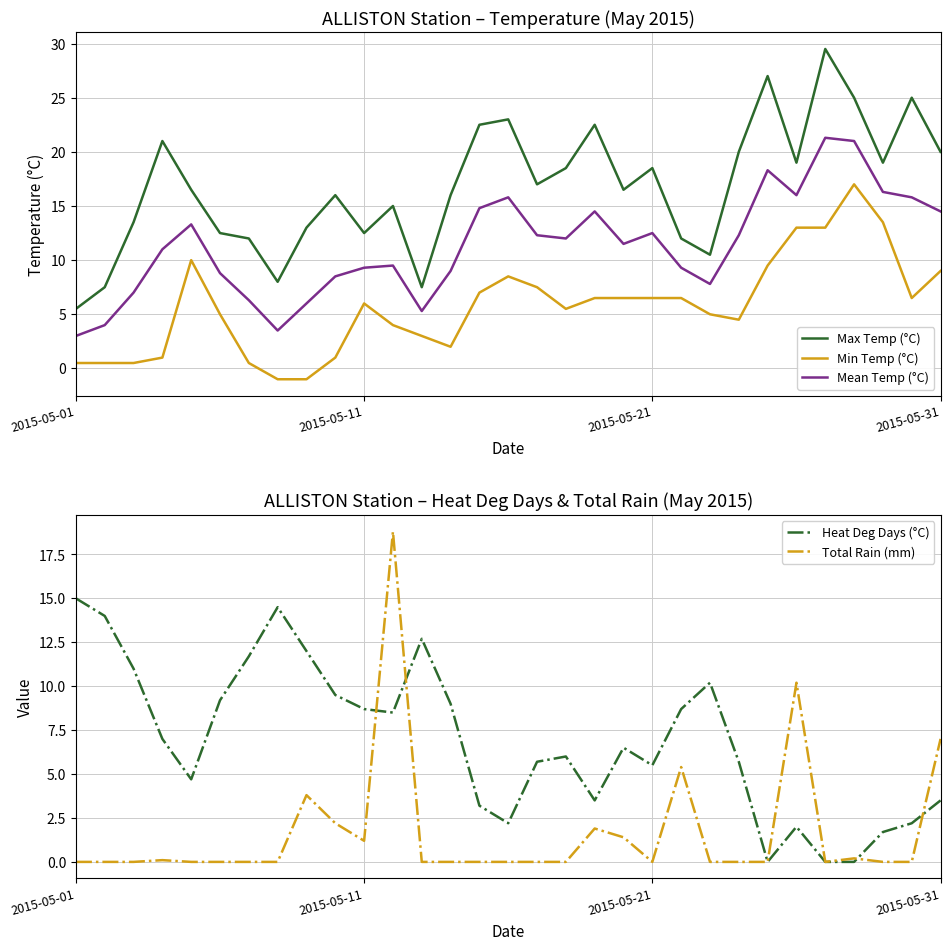

Which category has the lowest value in the Max Temp (°C) series?

2015-05-01